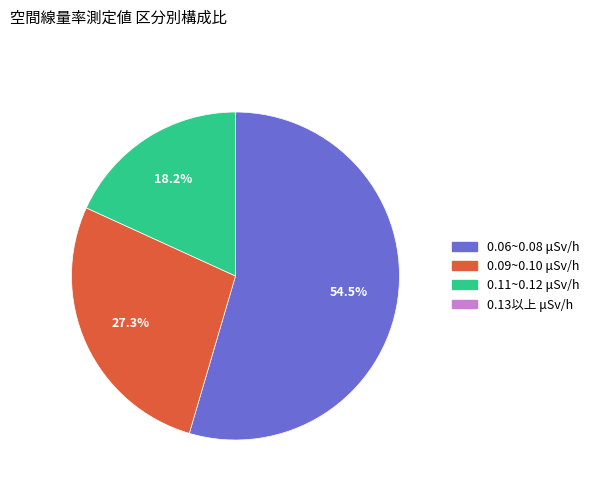

Does any single category account for the majority?

Yes